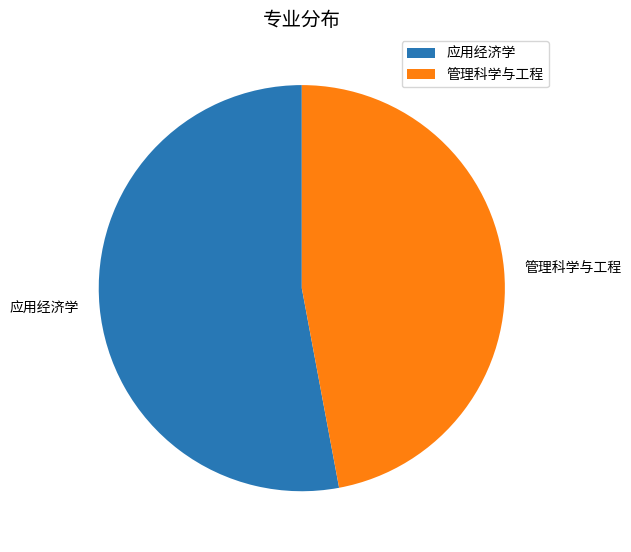

Is there any slice that represents more than half of the pie?

Yes